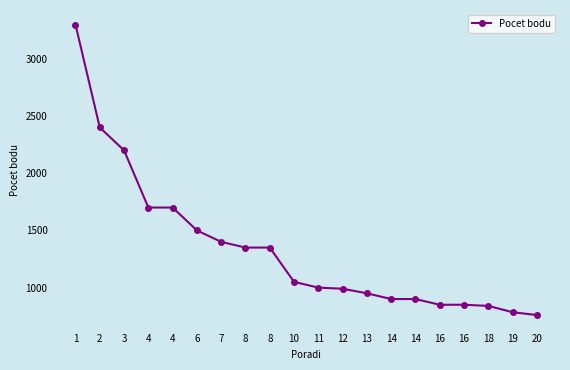

How many values are below 1050?

10